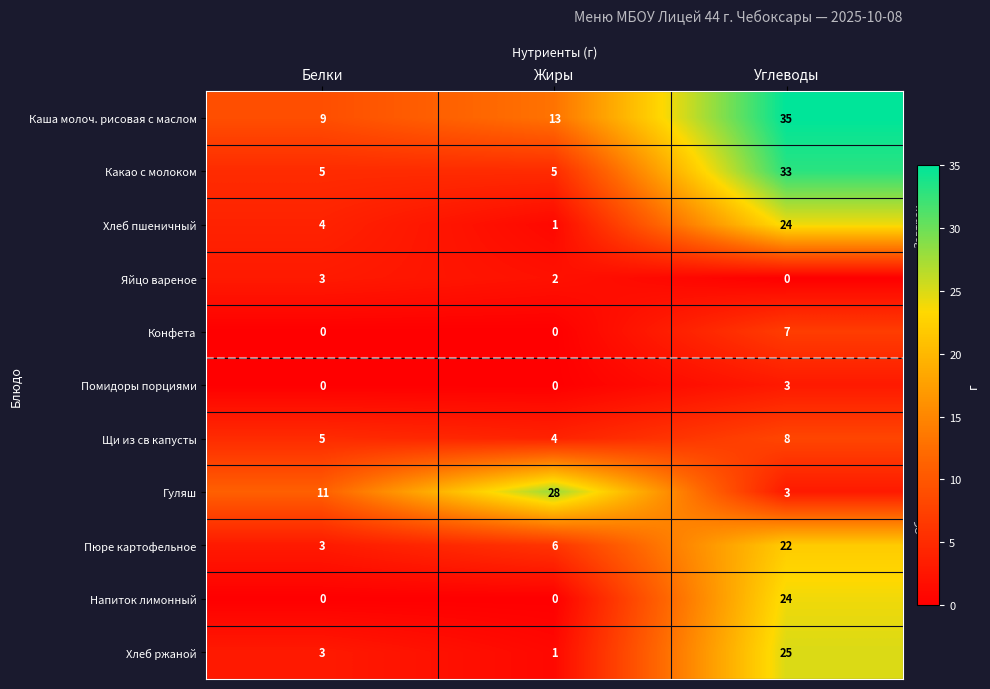

What is the spread (max minus min) of values at Белки?

11